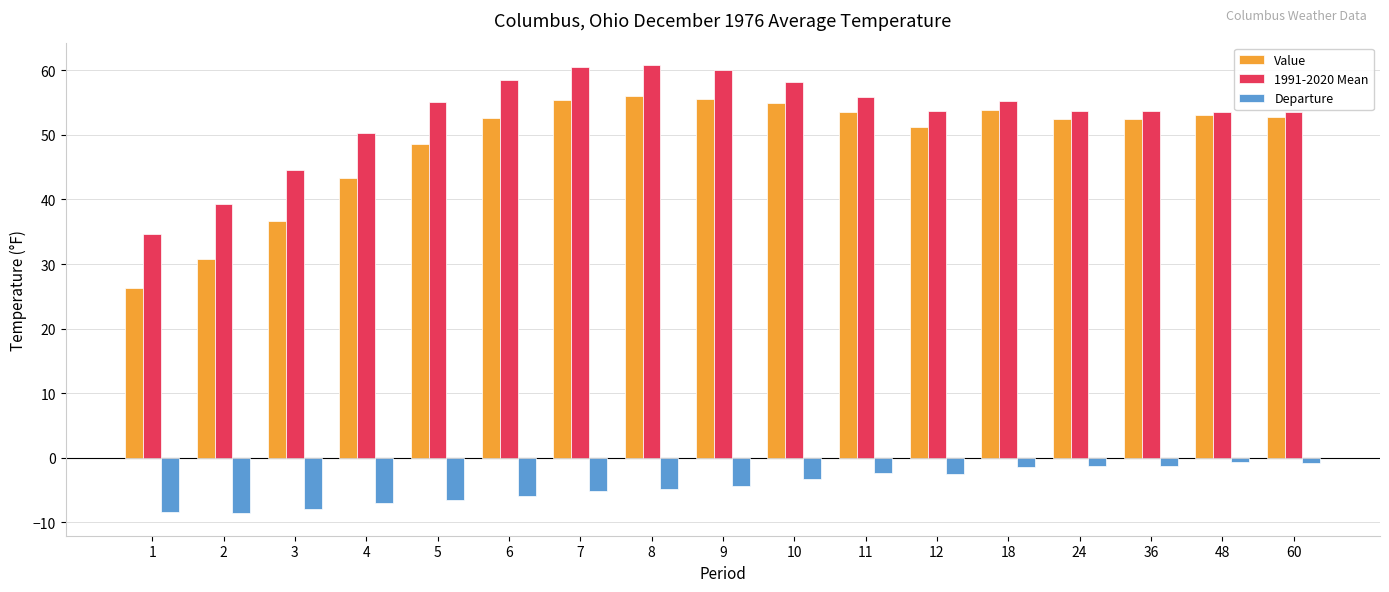

The 1991-2020 Mean series shows 44.6 at 3. True or false?

True